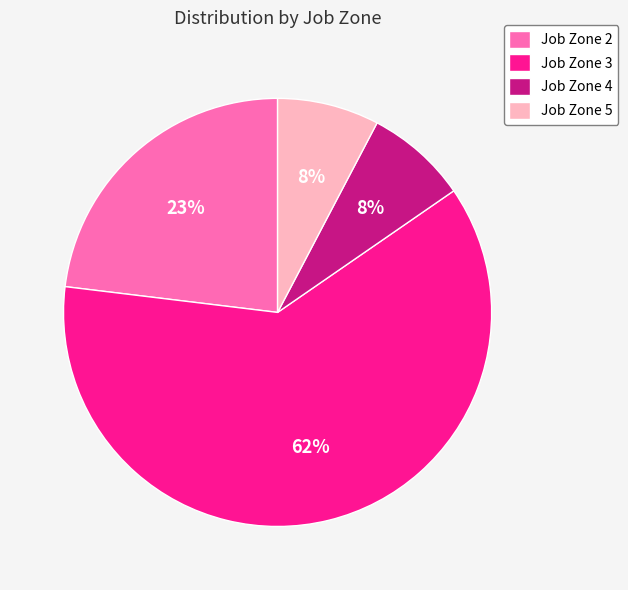

Which slice is the largest?

Job Zone 3